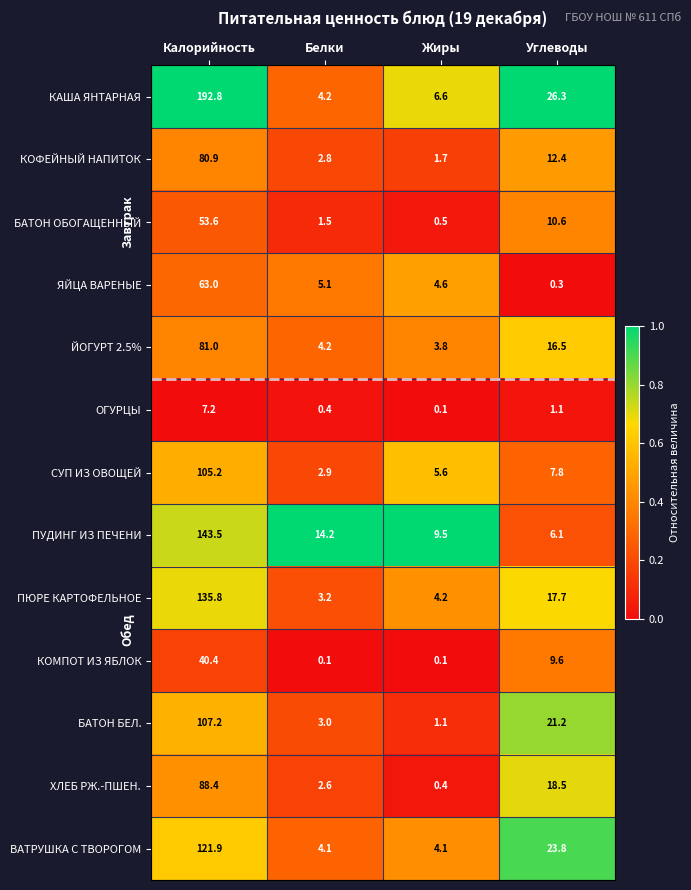

List the series in order of their peak value, lowest first.

ОГУРЦЫ, КОМПОТ ИЗ ЯБЛОК, БАТОН ОБОГАЩЕННЫЙ, ЯЙЦА ВАРЕНЫЕ, КОФЕЙНЫЙ НАПИТОК, ЙОГУРТ 2.5%, ХЛЕБ РЖ.-ПШЕН., СУП ИЗ ОВОЩЕЙ, БАТОН БЕЛ., ВАТРУШКА С ТВОРОГОМ, ПЮРЕ КАРТОФЕЛЬНОЕ, ПУДИНГ ИЗ ПЕЧЕНИ, КАША ЯНТАРНАЯ